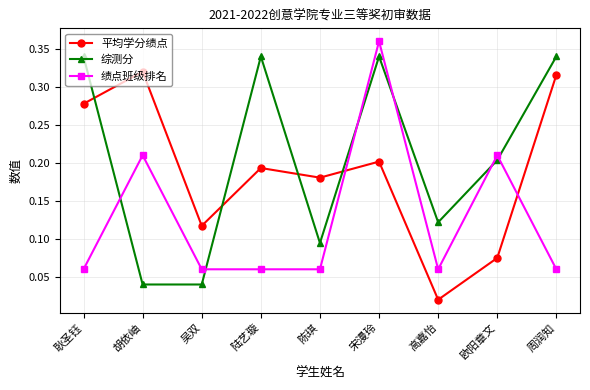

At which category does 绩点班级排名 reach its first local peak?

胡依岫